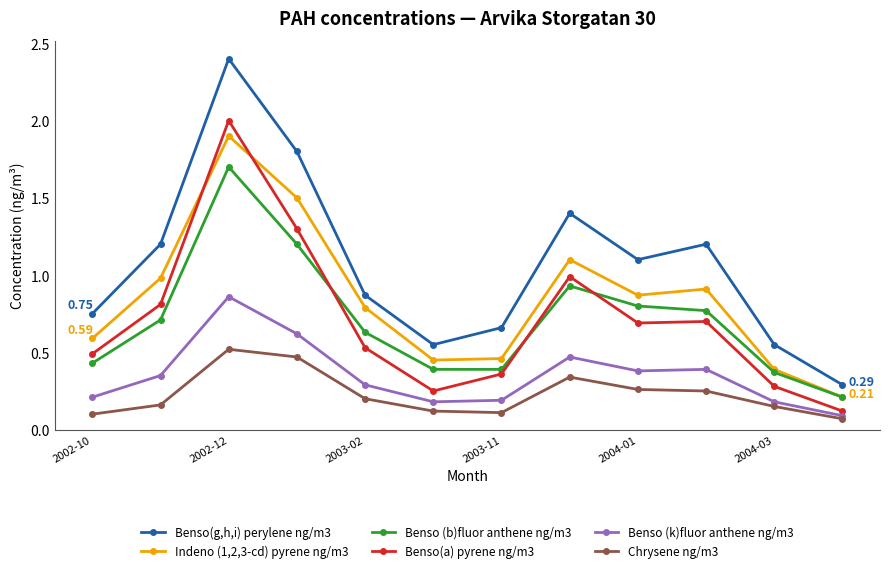

Which series has the largest range (max minus min)?

Benso(g,h,i) perylene ng/m3